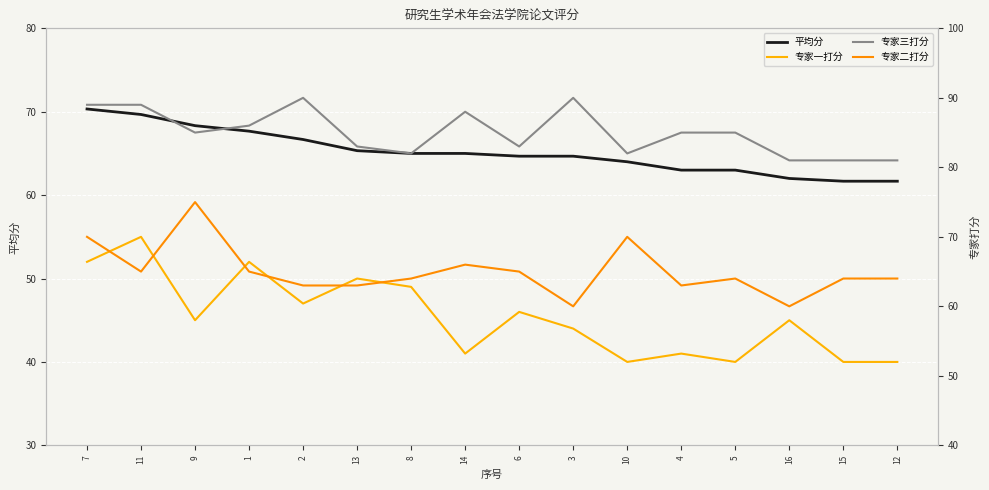

At which category does 专家三打分 reach its first local valley?

9